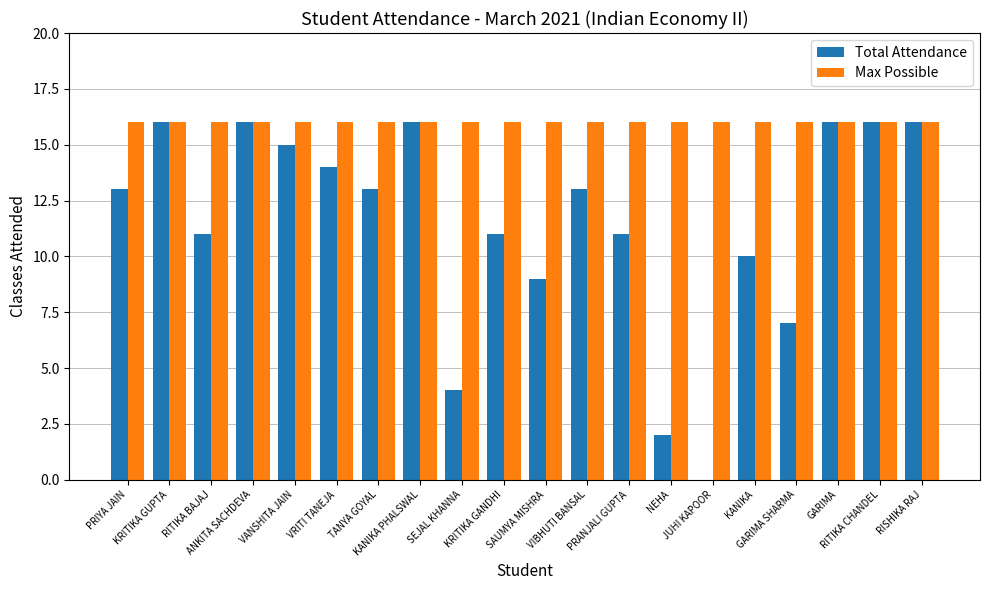

Reading left to right, what are all the values shown in this chart?

Total Attendance: 13	16	11	16	15	14	13	16	4	11	9	13	11	2	0	10	7	16	16	16
Max Possible: 16	16	16	16	16	16	16	16	16	16	16	16	16	16	16	16	16	16	16	16